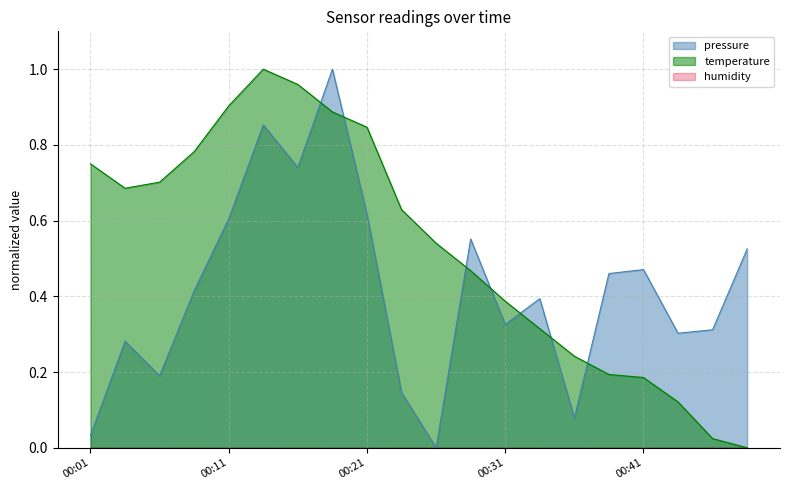

Does the chart display data point markers on the line(s)?

No